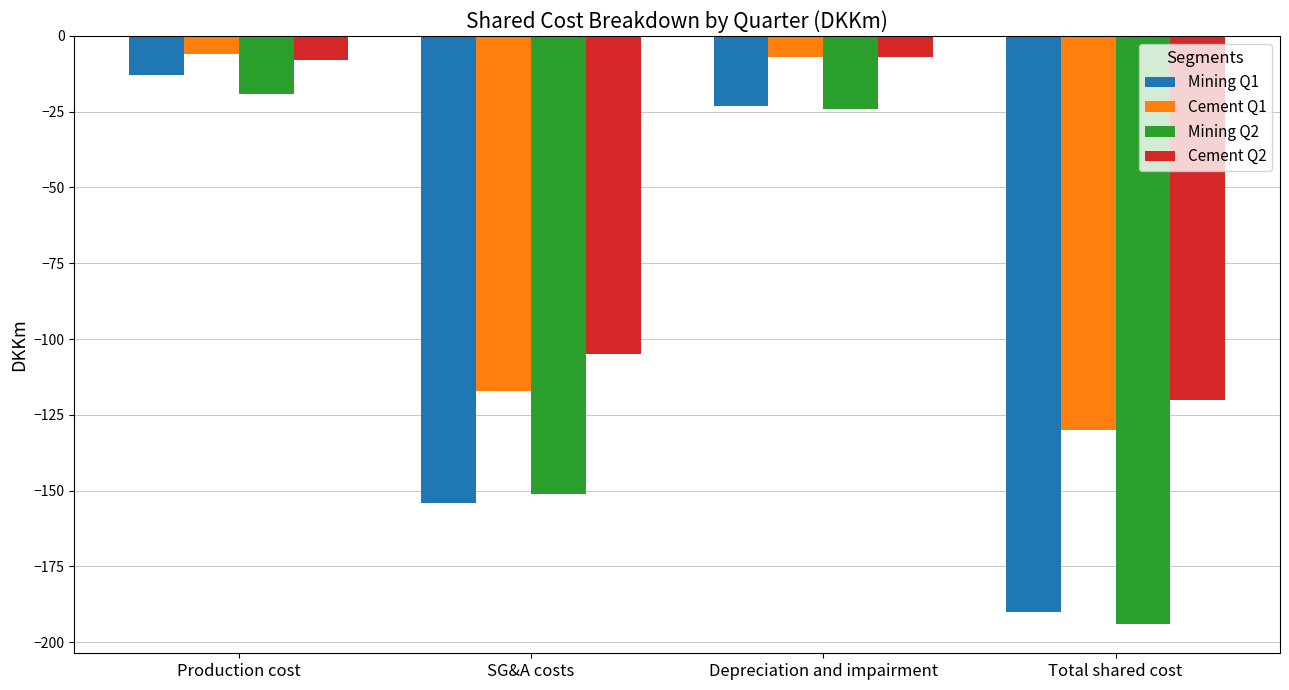

What is the difference between the Mining Q2 values at Total shared cost and SG&A costs?

43